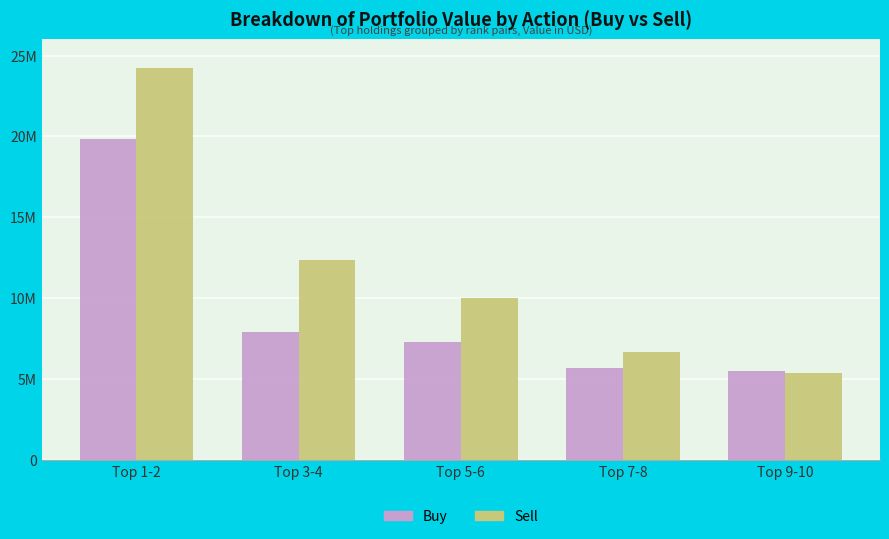

At Top 5-6, list the series in order from largest to smallest.

Sell, Buy